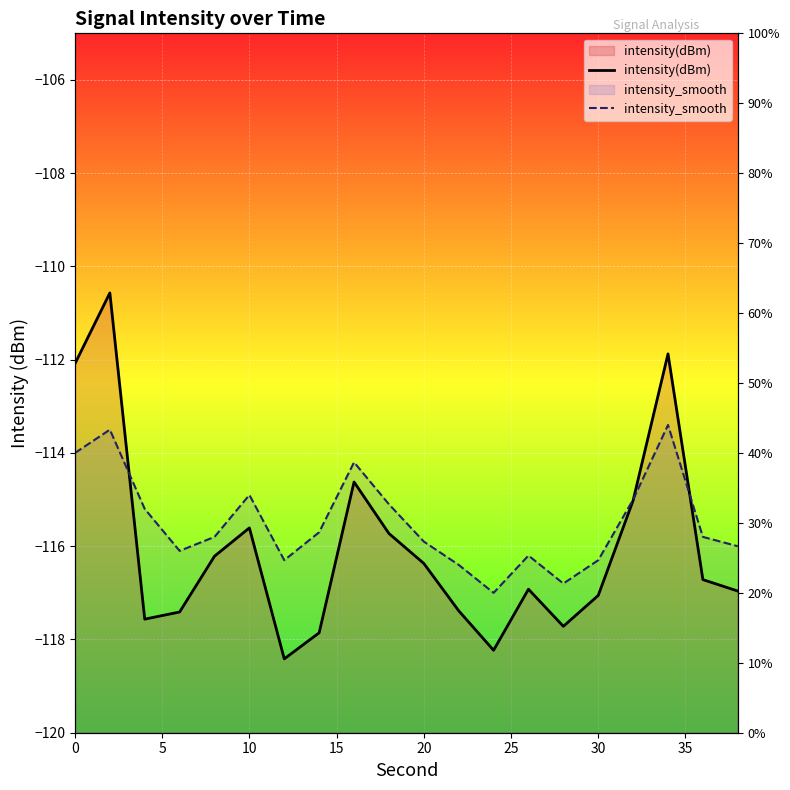

How many values in the intensity(dBm) series are below -116?

13